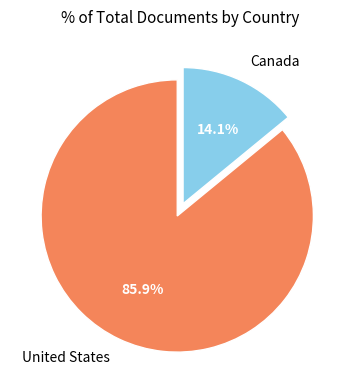

Is it true that United States is 77% of the pie?

False